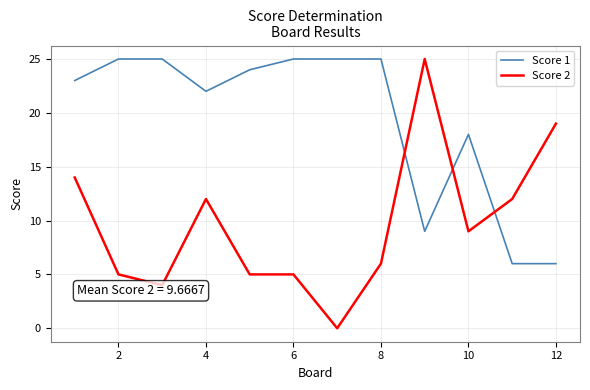

How many times do Score 1 and Score 2 cross each other?

3